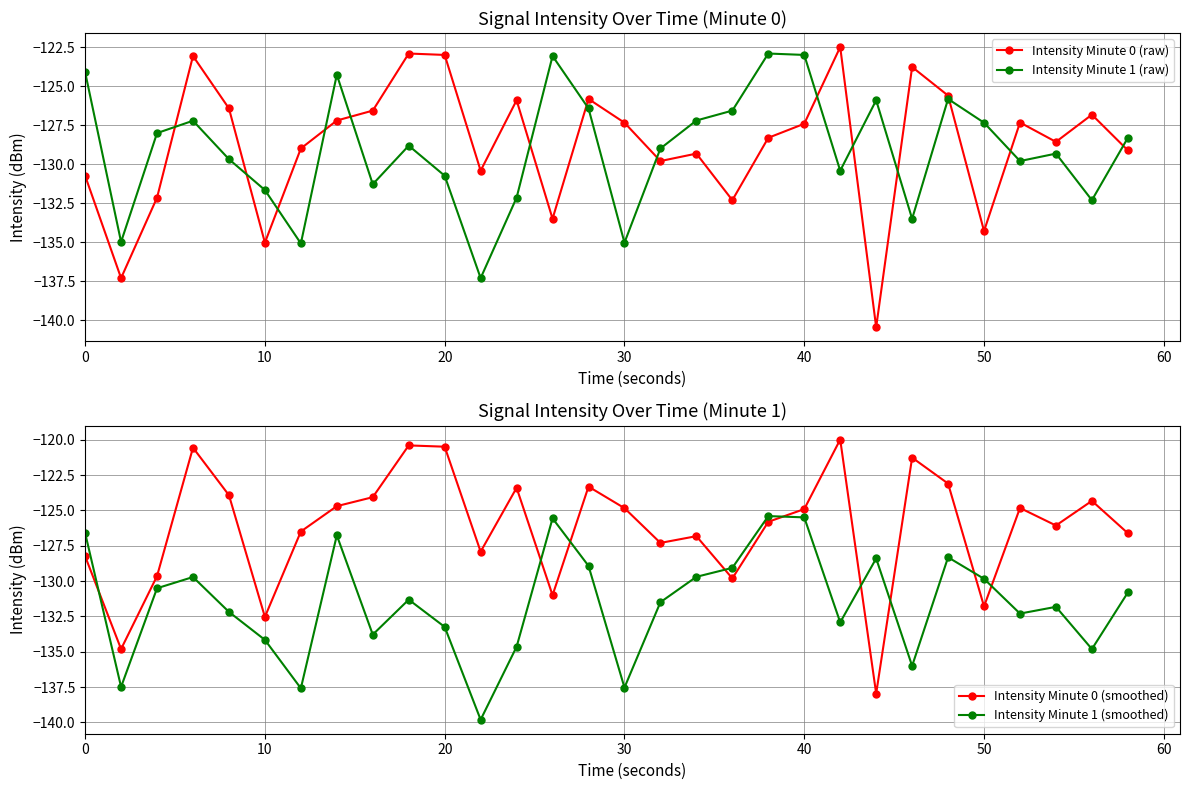

What is the highest value of the Intensity Minute 0 (raw) series?

-122.5